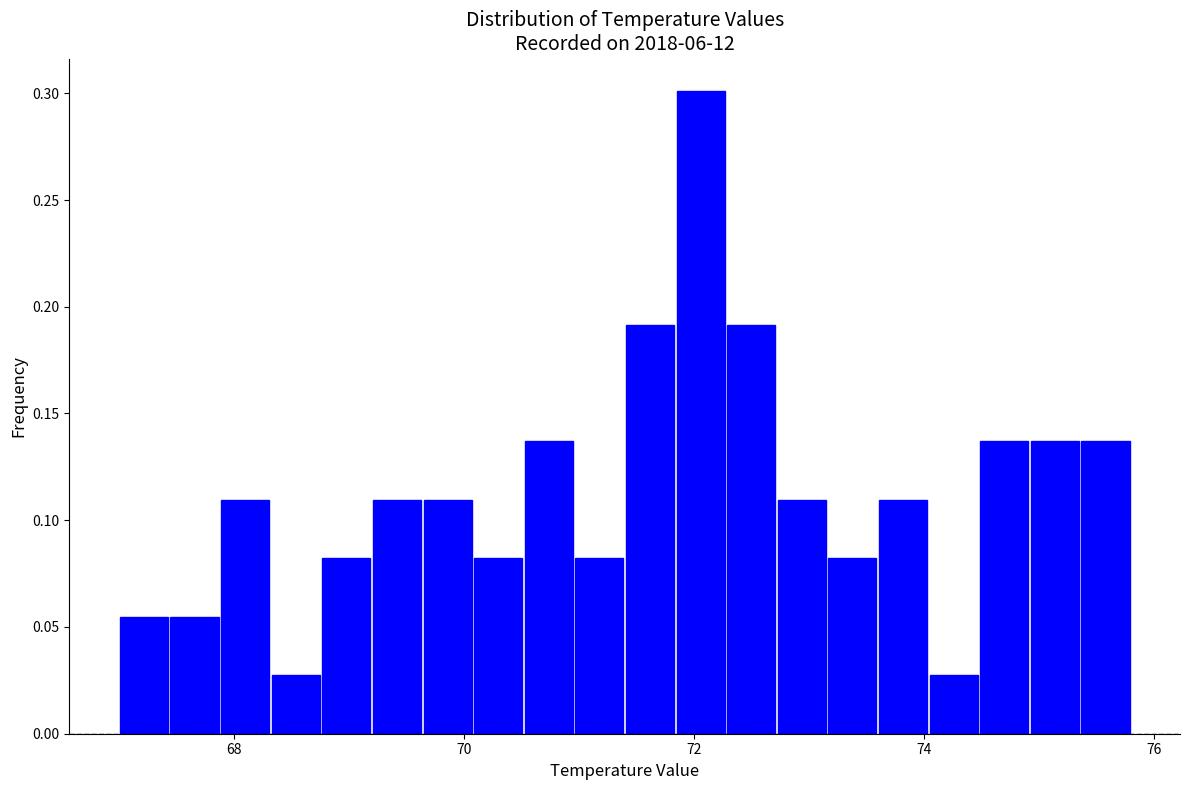

Around what value on the x-axis is the tallest bar? Give the approximate position of its centre, as read against the axis.

72.0